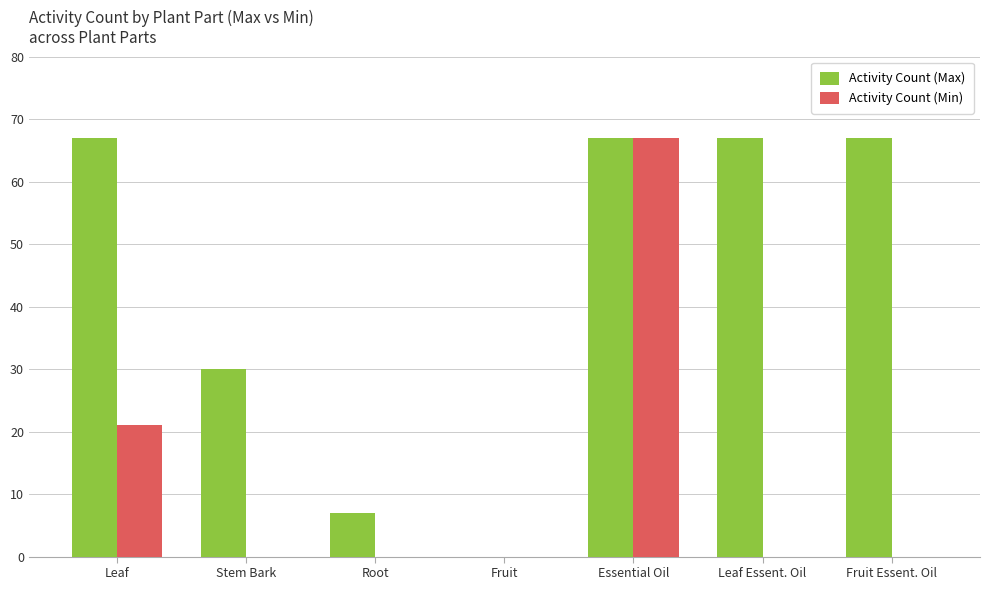

What value does the Activity Count (Max) series have at Stem Bark, to the nearest 10?

30